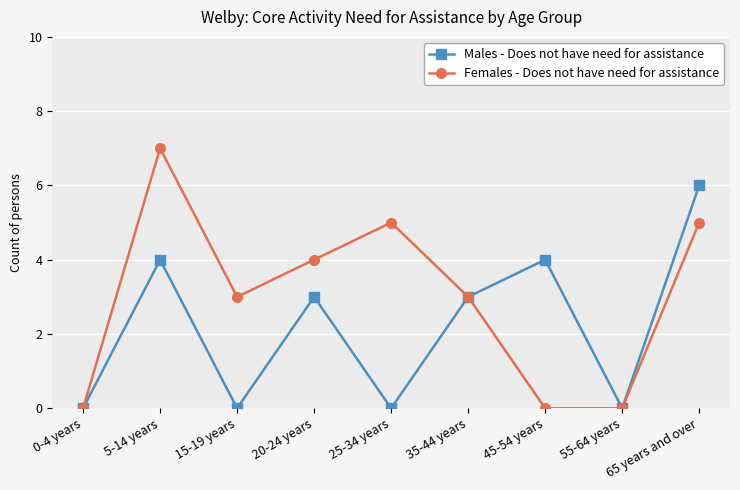

The value of Females - Does not have need for assistance at 15-19 years is 3. True or false?

True